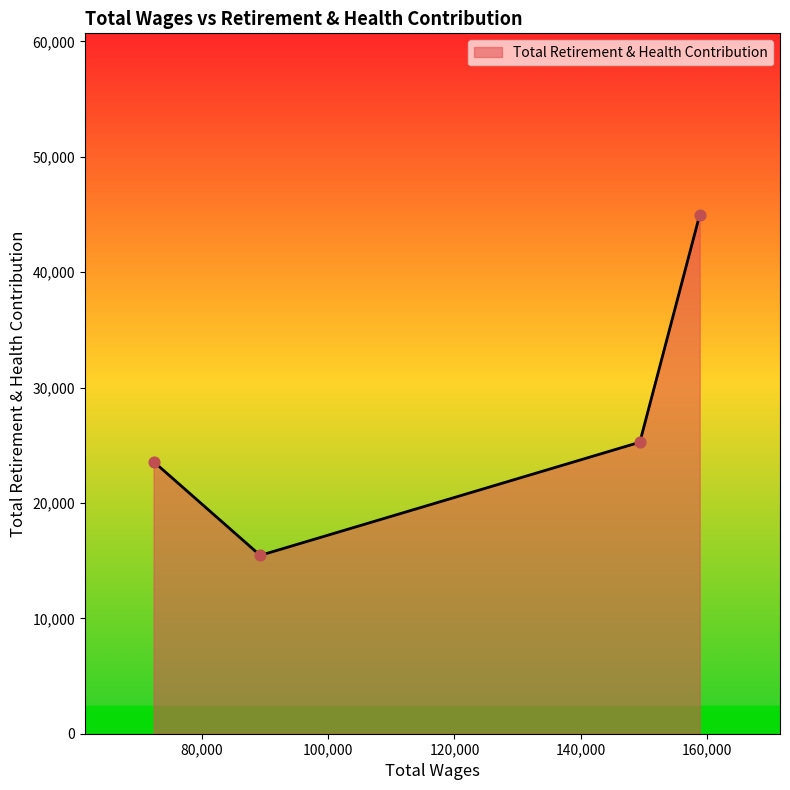

True or false: there are more than 2 points higher than both neighbors.

False